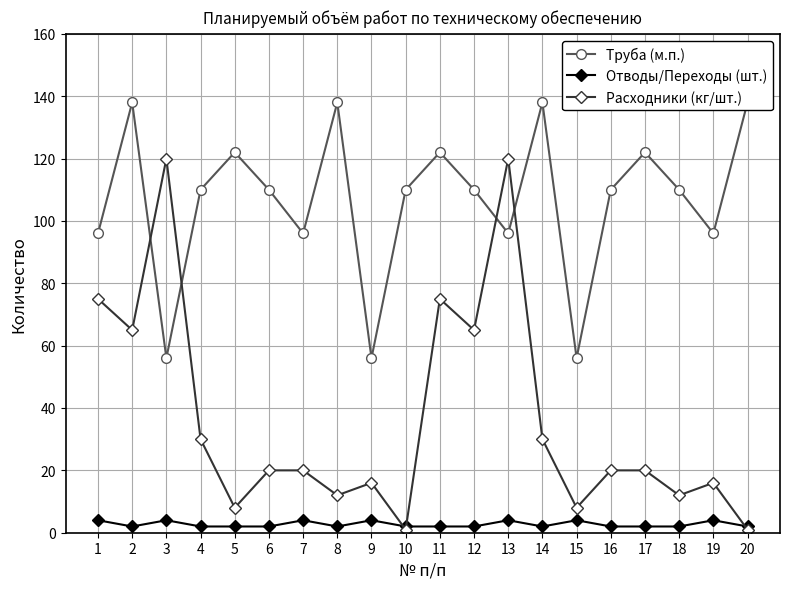

Rank the series at 17 from highest to lowest value.

Труба (м.п.), Расходники (кг/шт.), Отводы/Переходы (шт.)